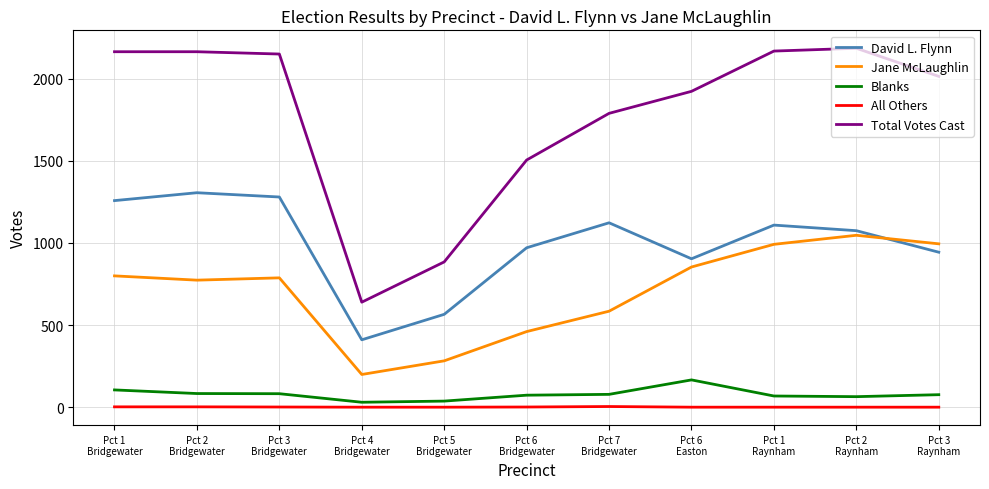

Which series has the largest total across all categories?

Total Votes Cast